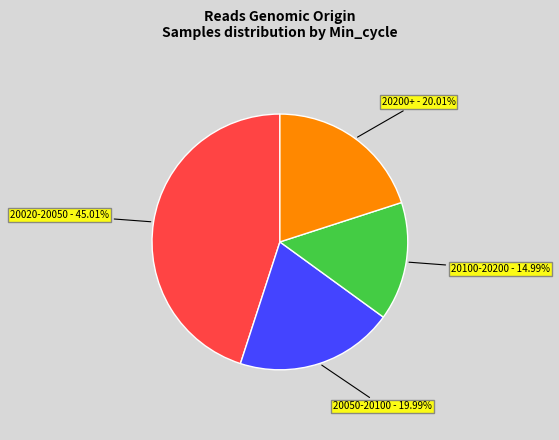

Does any single category account for the majority?

No